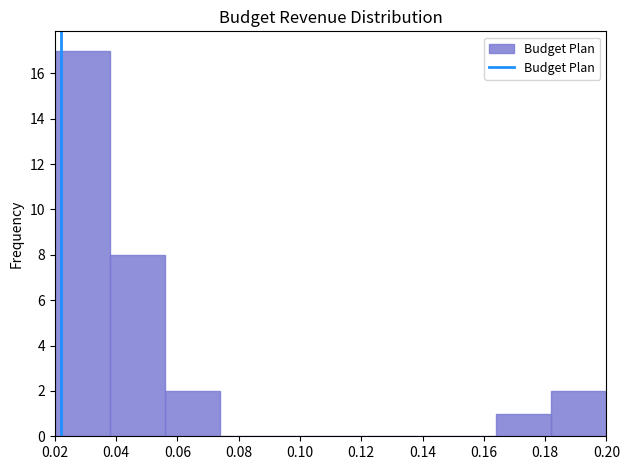

Reading left to right, transcribe this chart: for each bar, give the range it covers on the x-axis and its height. The values are not printed on the chart, so give them approximately, as read against the axis.

0.020 to 0.038: 17
0.038 to 0.056: 8
0.056 to 0.074: 2
0.074 to 0.092: 0
0.092 to 0.110: 0
0.110 to 0.128: 0
0.128 to 0.146: 0
0.146 to 0.164: 0
0.164 to 0.182: 1
0.182 to 0.200: 2